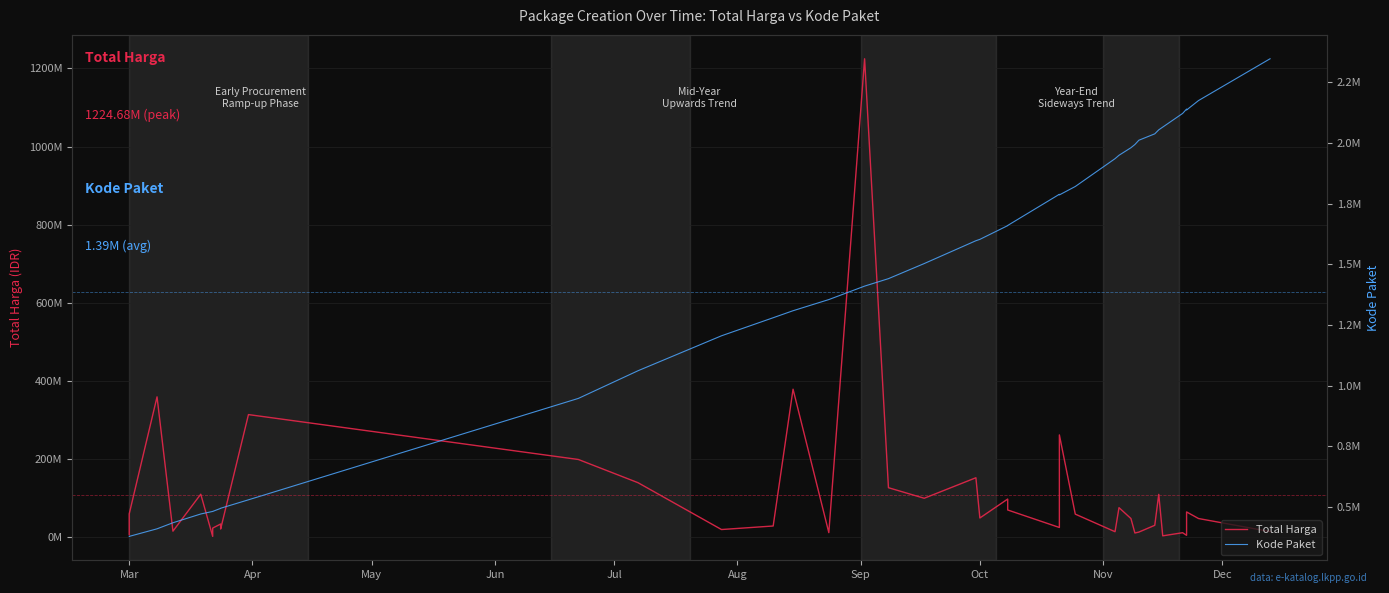

At how many categories does at least one series exceed 653434633?

1